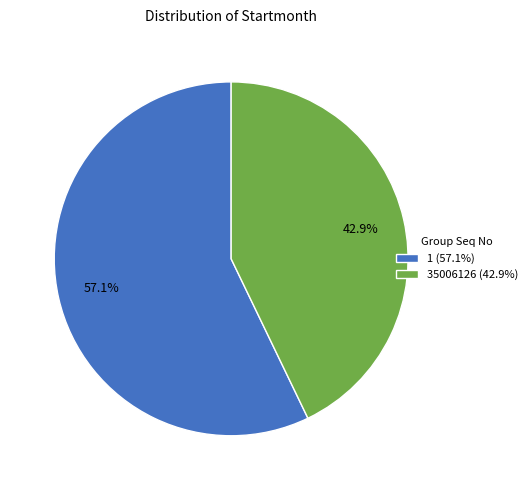

Is it true that 1 is 46% of the pie?

False